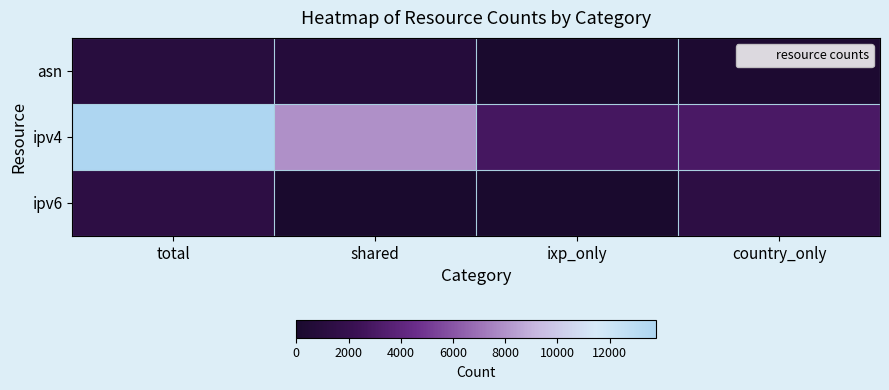

Reading left to right, extract all data points from this chart.

asn: total=1073	shared=824	ixp_only=16	country_only=233
ipv4: total=13775	shared=7913	ixp_only=2813	country_only=3049
ipv6: total=1382	shared=0	ixp_only=0	country_only=1382